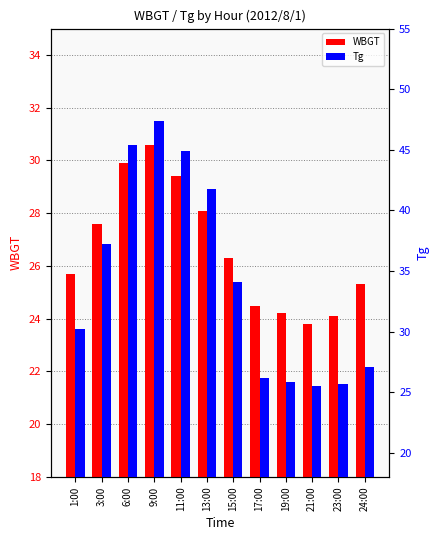

What is the value of the Tg bar at the 7th from the left?

34.1